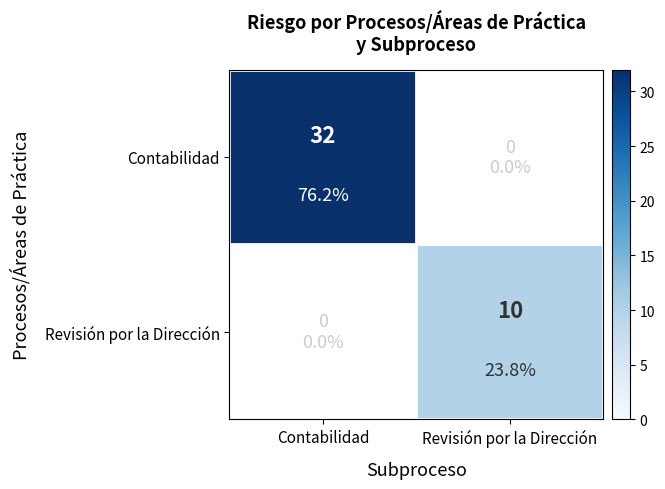

At how many categories does at least one series exceed 31?

1